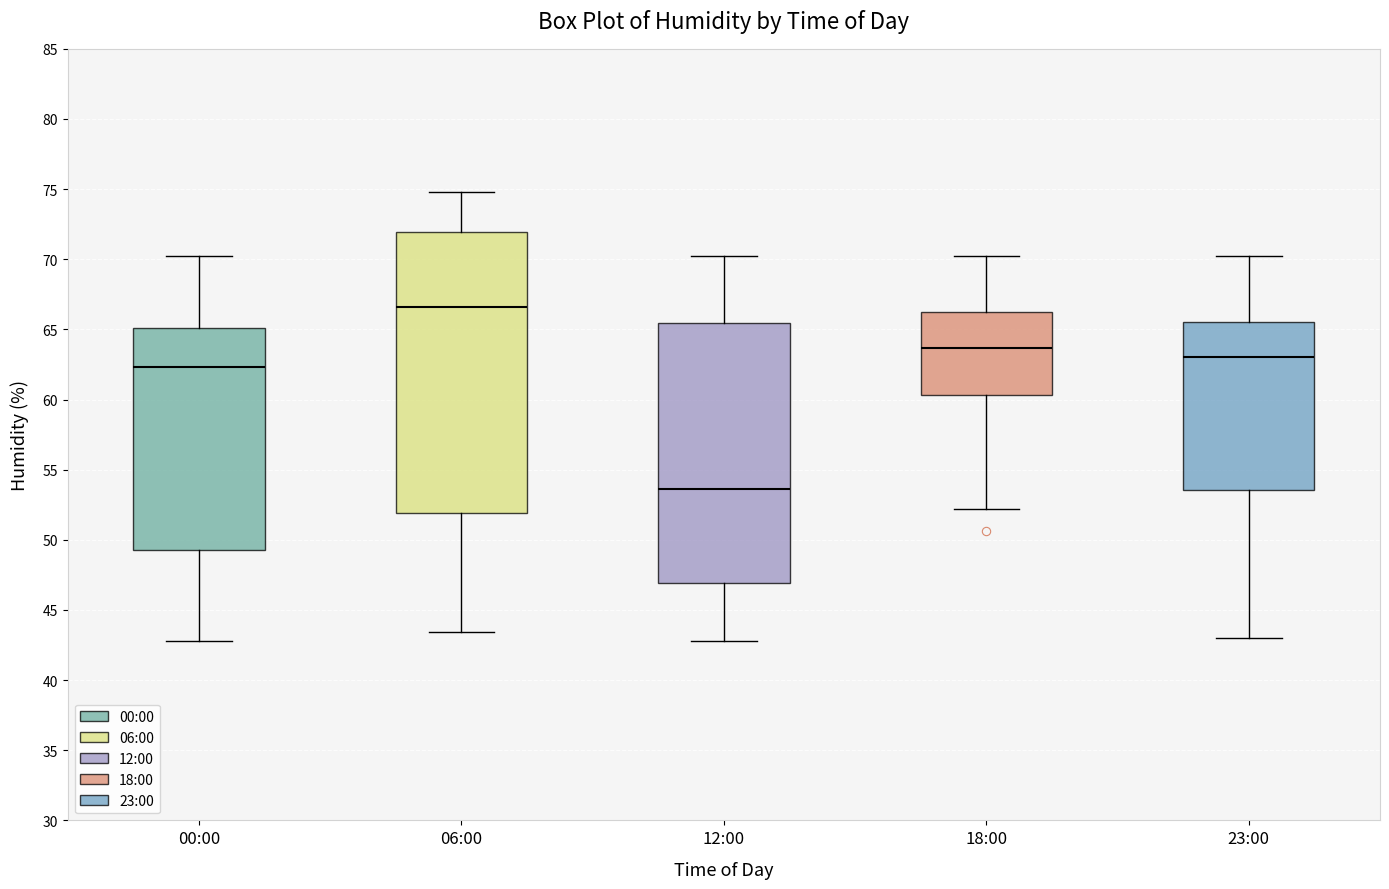

Which box is the tallest, from its lower edge to its upper edge?

06:00